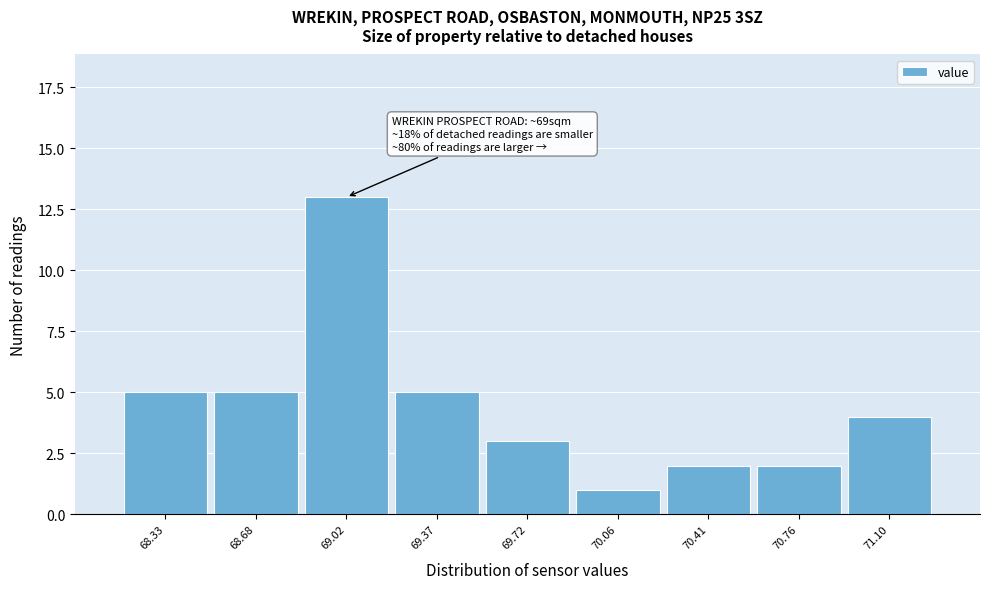

Reading left to right, extract all data points from this chart.

68.33=5	68.68=5	69.02=13	69.37=5	69.72=3	70.06=1	70.41=2	70.76=2	71.10=4